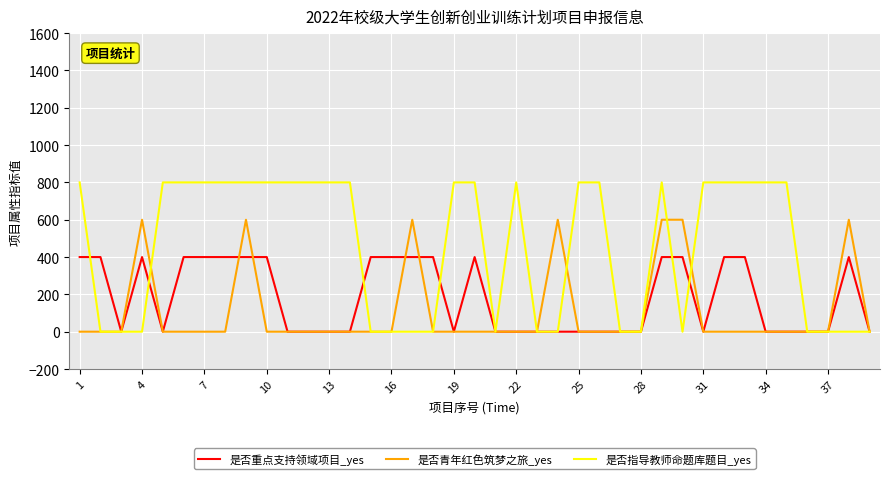

Count the number of data series in this chart.

3